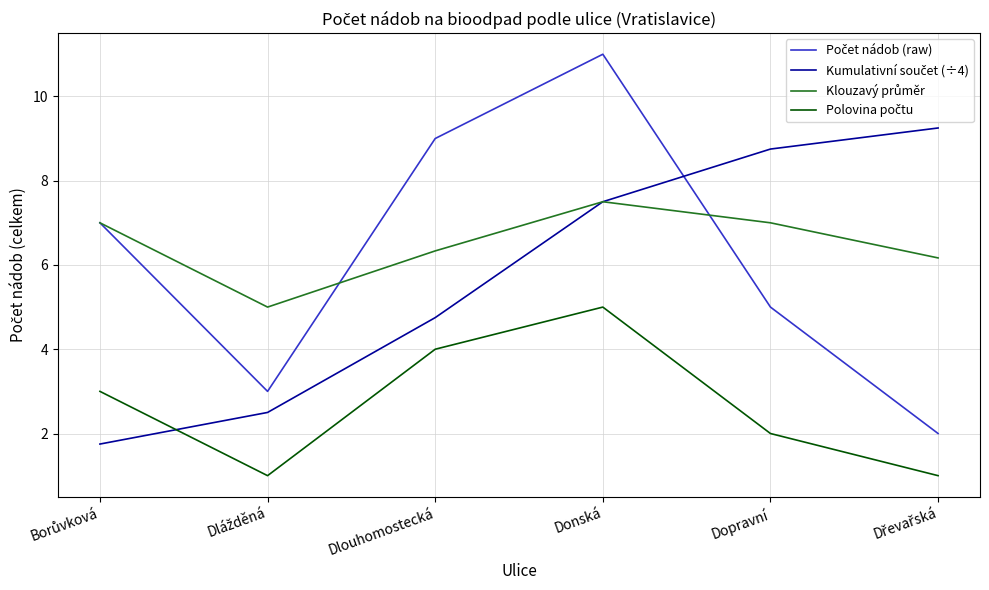

At which category is the sum across all series the highest?

Donská